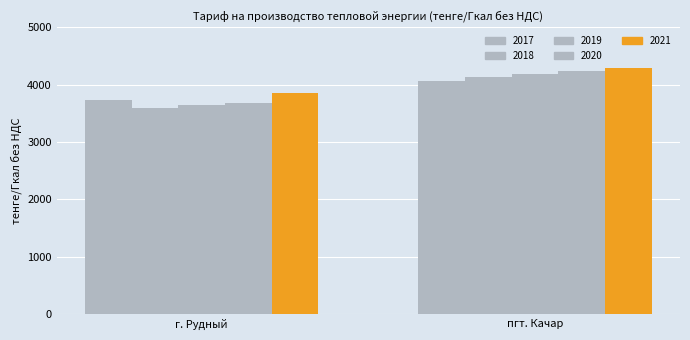

The value of 2018 at пгт. Качар is 4139.3. True or false?

True